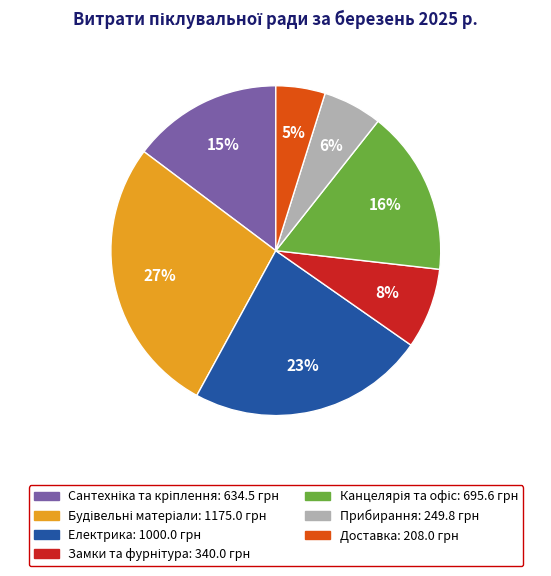

To the nearest percent, what is the average slice percentage?

14%